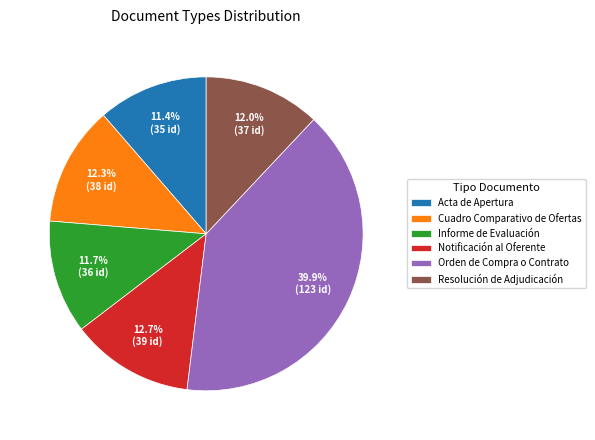

To the nearest percent, what percentage of the pie is Cuadro Comparativo de Ofertas?

12%